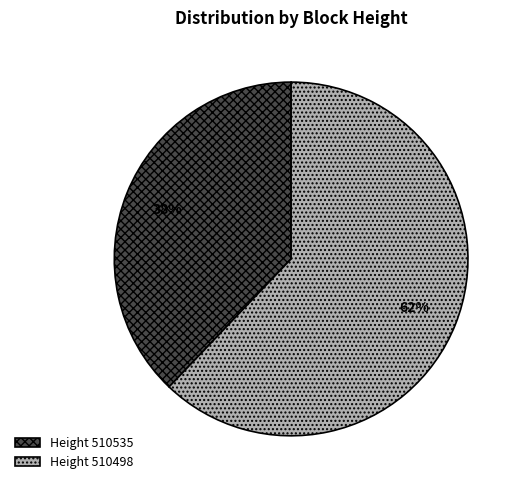

Which slice is the smallest?

Height 510535